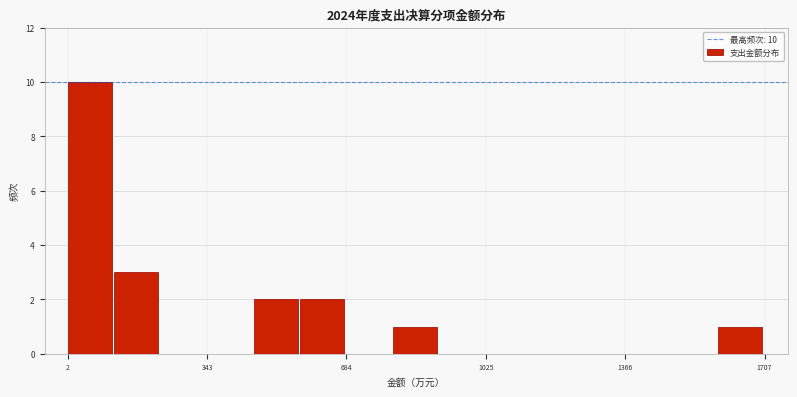

Around what value on the x-axis is the tallest bar? Give the approximate position of its centre, as read against the axis.

50